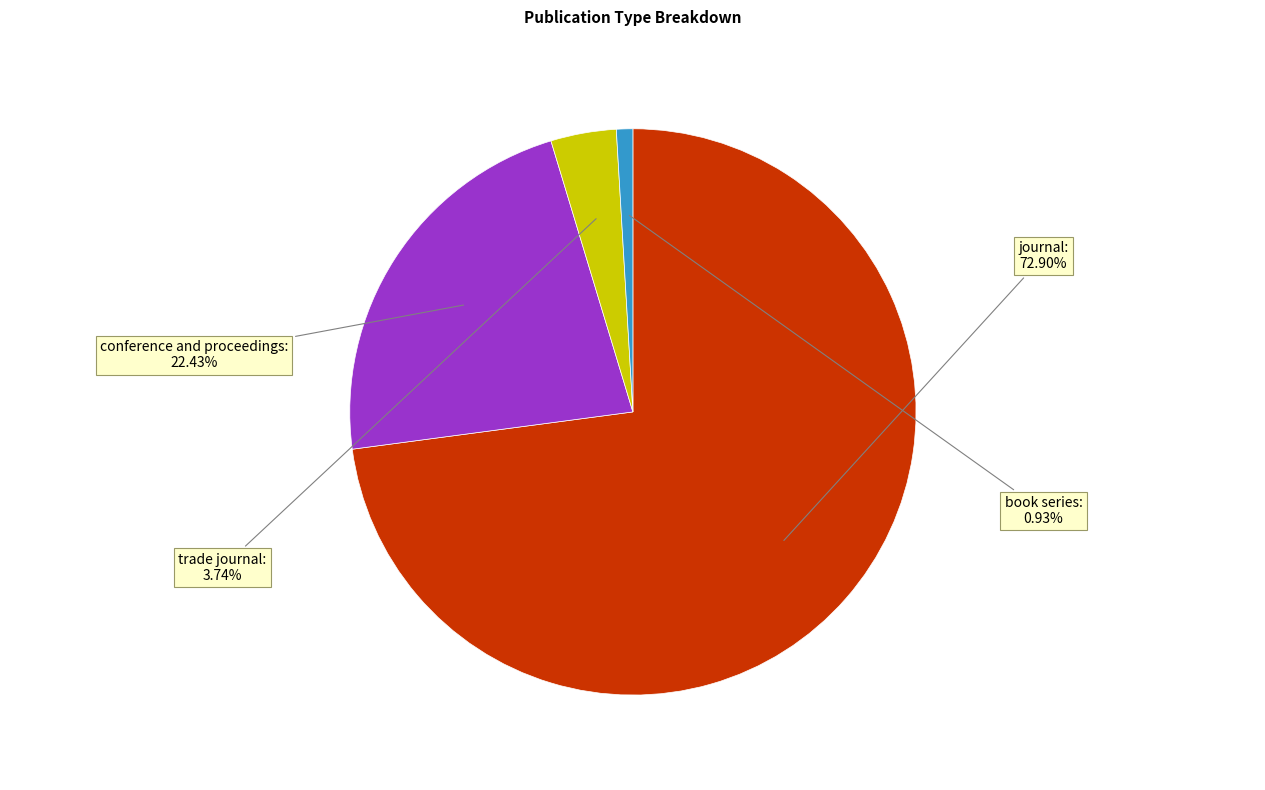

How many slices are in this pie chart?

4